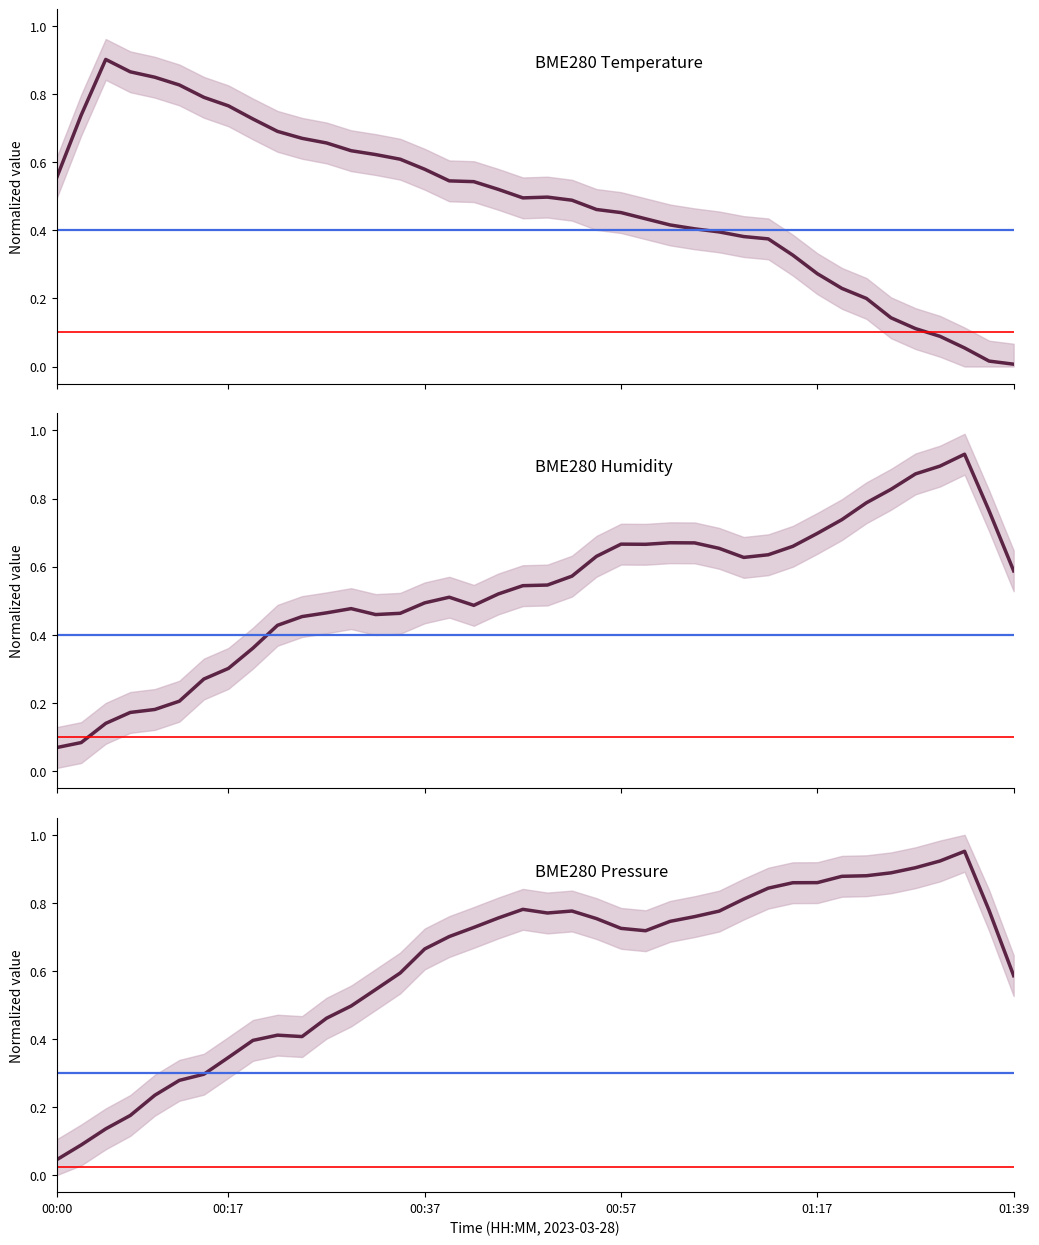

Which series has the largest total across all categories?

BME280 Pressure